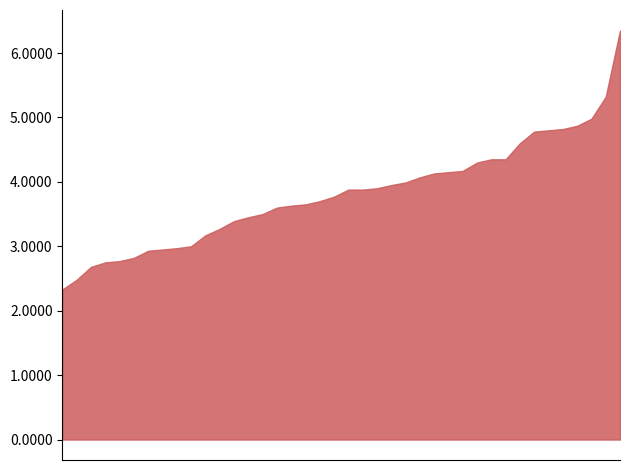

What is the minimum value shown in the chart?

2.3